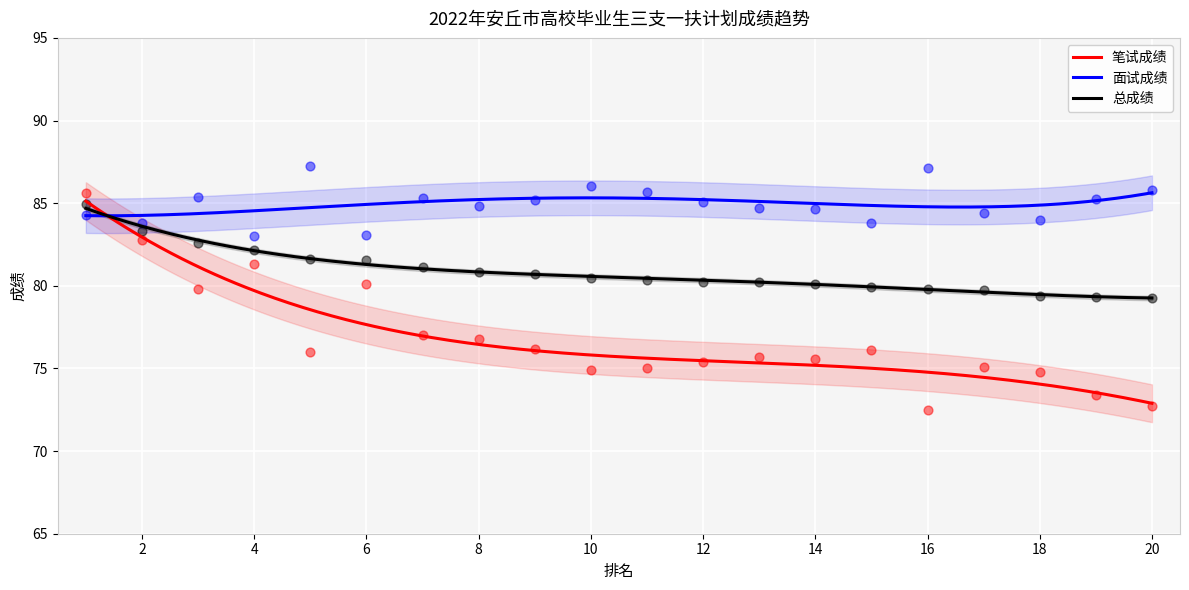

What are all the series names shown in the legend?

笔试成绩, 面试成绩, 总成绩